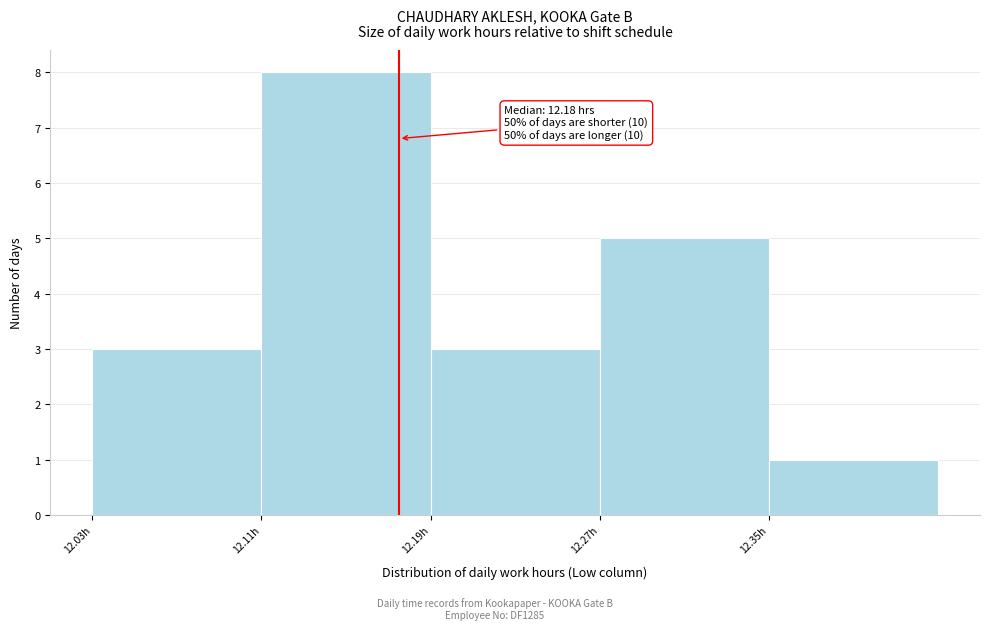

Over which range of the x-axis is the bar tallest?

12.11 to 12.19